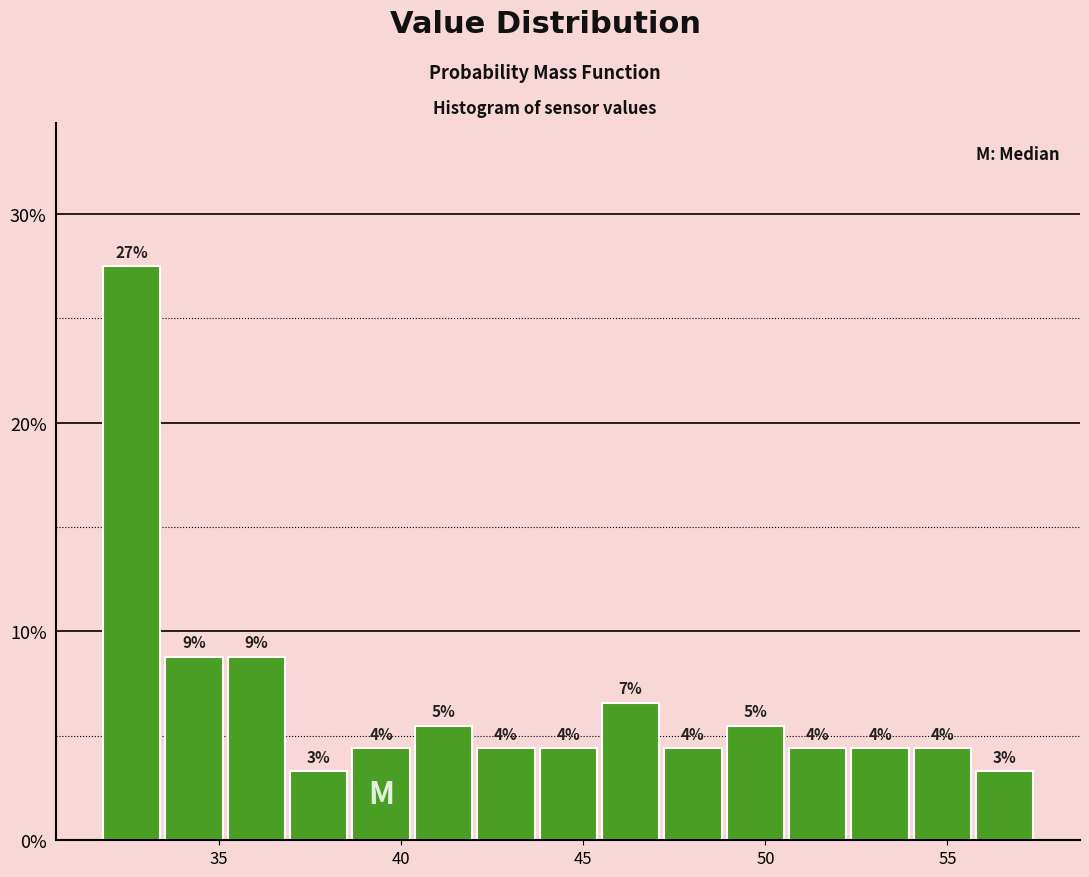

Read against the x-axis, roughly where is the centre of the tallest bar?

32.5